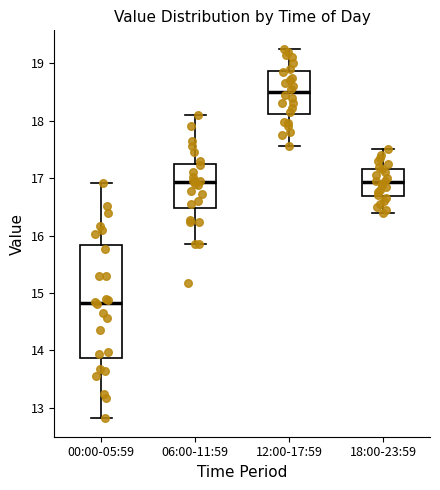

Reading left to right, transcribe this box plot: for each box, give where its median line is, the range the box spans, and where its two whiskers end, as read against the y-axis. The values are not printed on the chart, so give them approximately, as read against the axis.

00:00-05:59: median 14.8, box 13.9 to 15.8, whiskers 12.8 to 16.9
06:00-11:59: median 16.9, box 16.5 to 17.2, whiskers 15.9 to 18.1
12:00-17:59: median 18.5, box 18.1 to 18.9, whiskers 17.6 to 19.3
18:00-23:59: median 16.9, box 16.7 to 17.2, whiskers 16.4 to 17.5